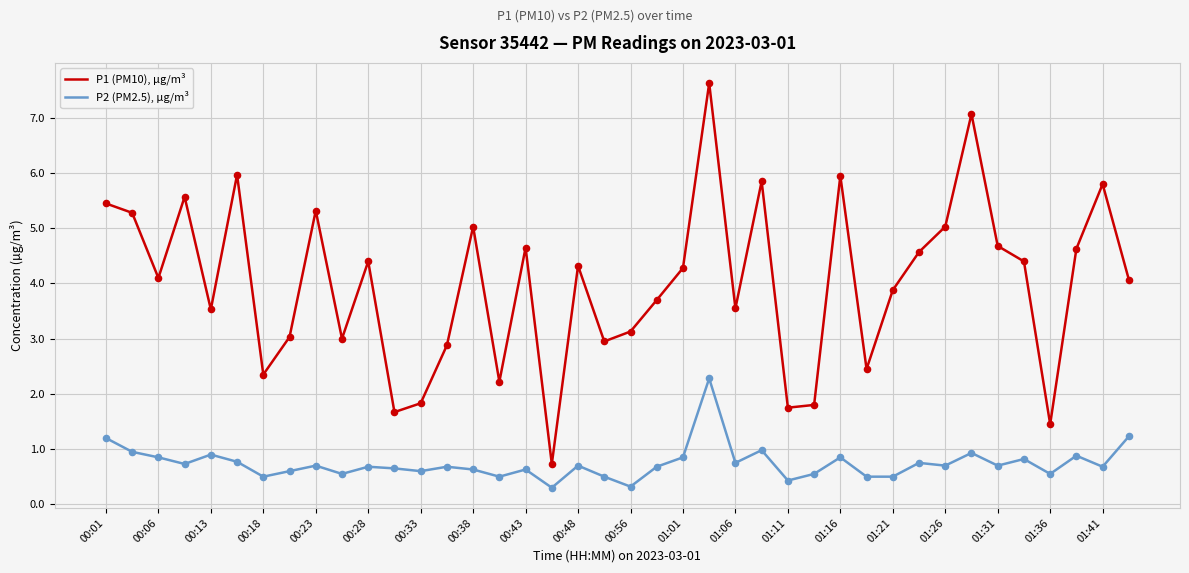

What are all the series names shown in the legend?

P1 (PM10), µg/m³, P2 (PM2.5), µg/m³